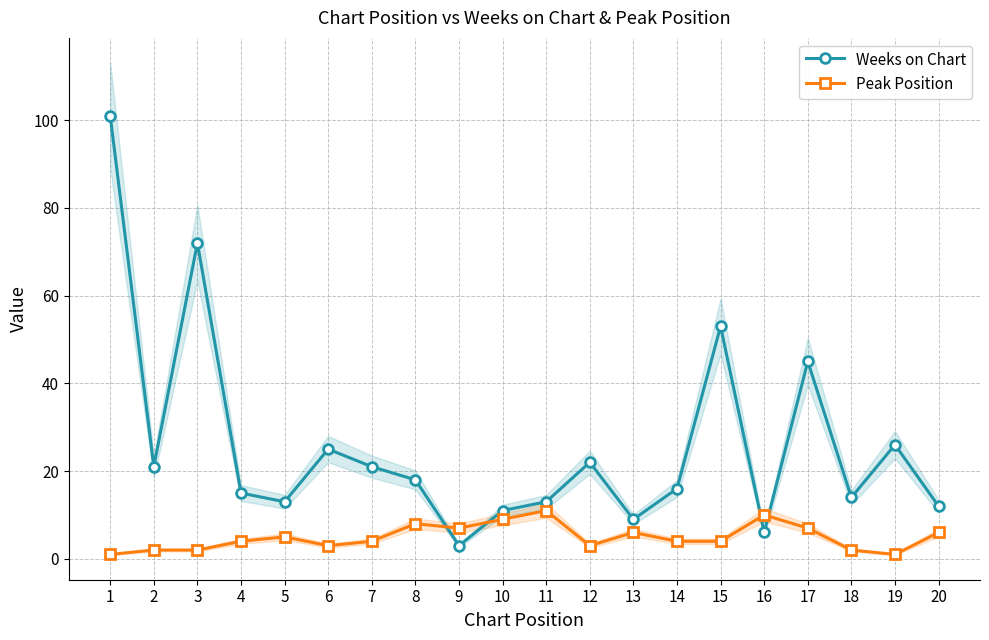

True or false: Weeks on Chart and Peak Position cross at least once.

True